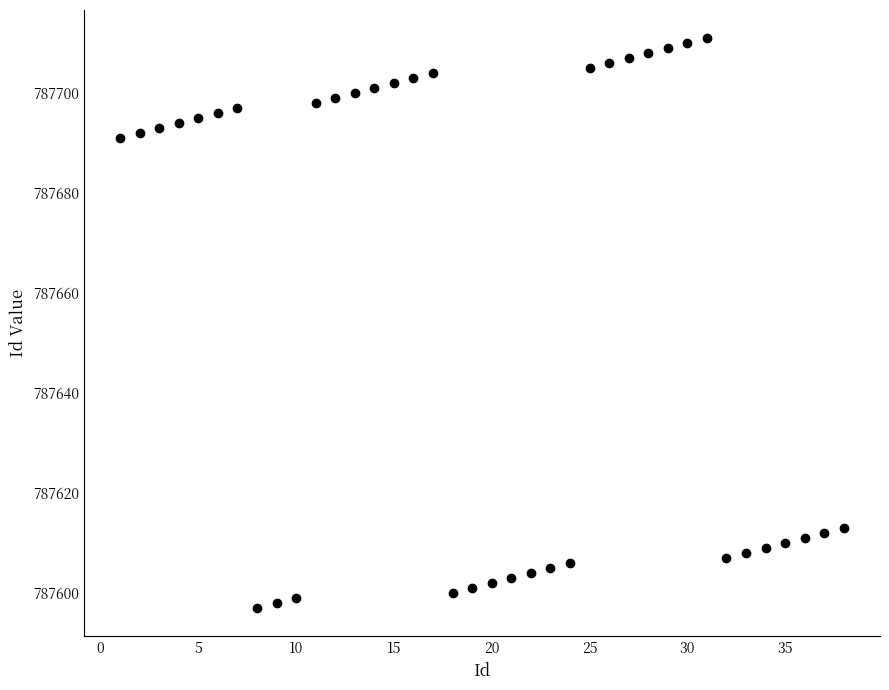

What is the range of X values (max minus min)?

37